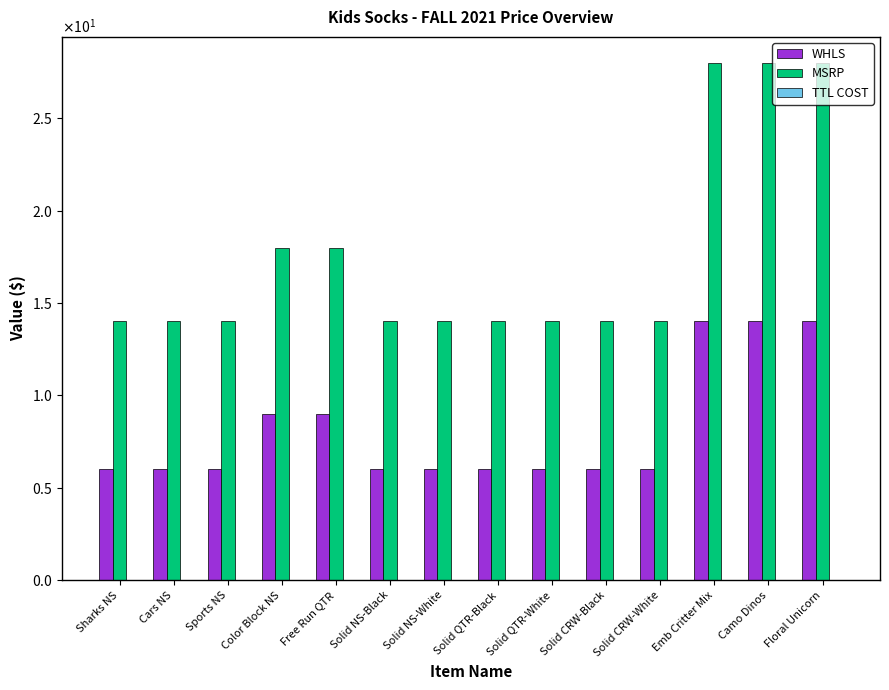

What is the label of the 4th bar from the right?

Solid CRW-White